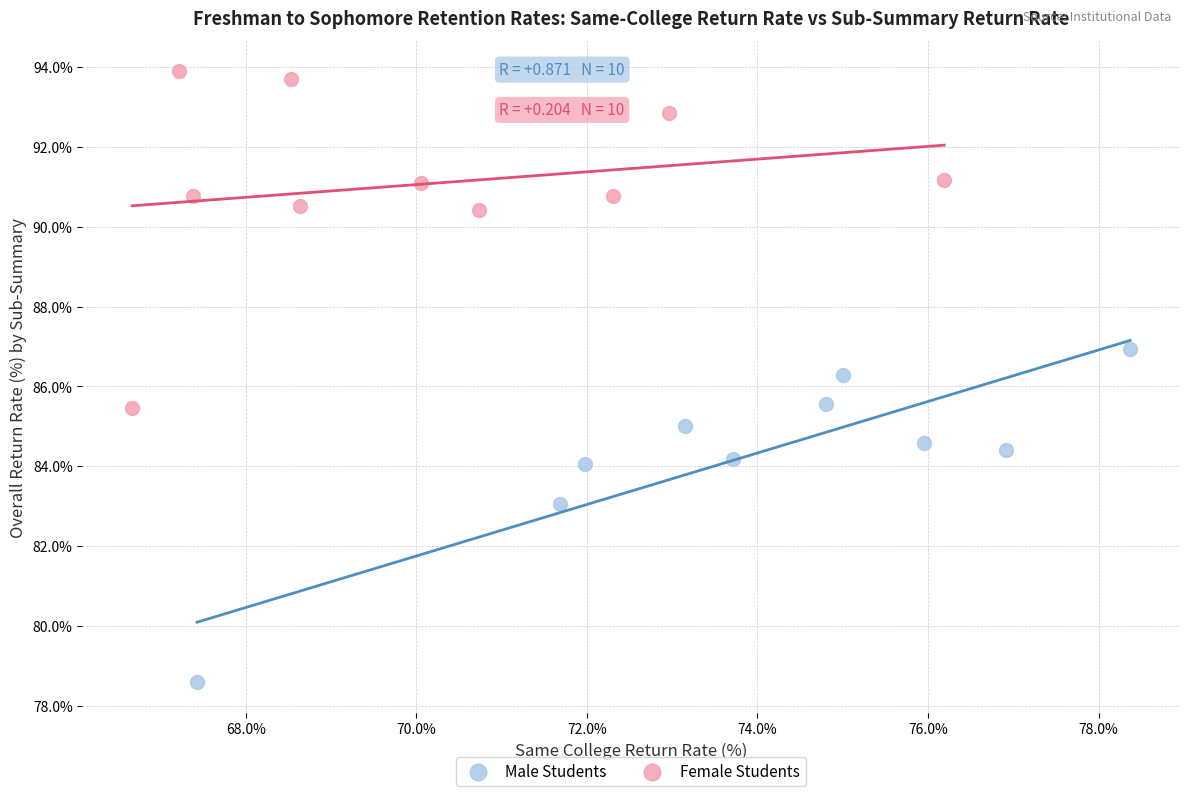

Which series reaches the maximum Y coordinate?

Female Students